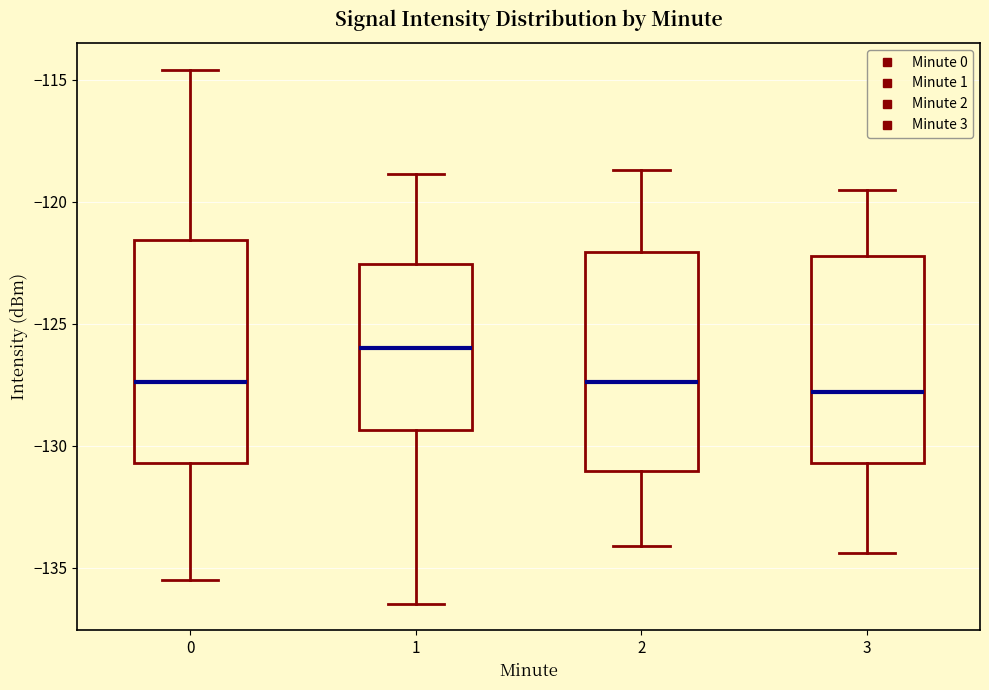

Reading left to right, transcribe this box plot: for each box, give where its median line is, the range the box spans, and where its two whiskers end, as read against the y-axis. The values are not printed on the chart, so give them approximately, as read against the axis.

0: median -127.5, box -130.5 to -121.5, whiskers -135.5 to -114.5
1: median -126.0, box -129.5 to -122.5, whiskers -136.5 to -119.0
2: median -127.5, box -131.0 to -122.0, whiskers -134.0 to -118.5
3: median -128.0, box -130.5 to -122.0, whiskers -134.5 to -119.5